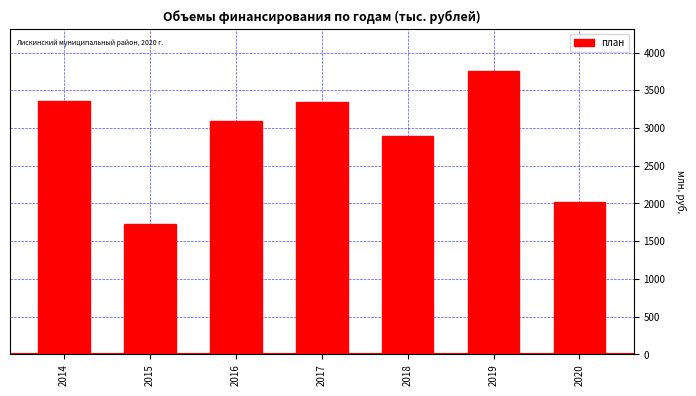

At which label is the value closest to 2736?

2018